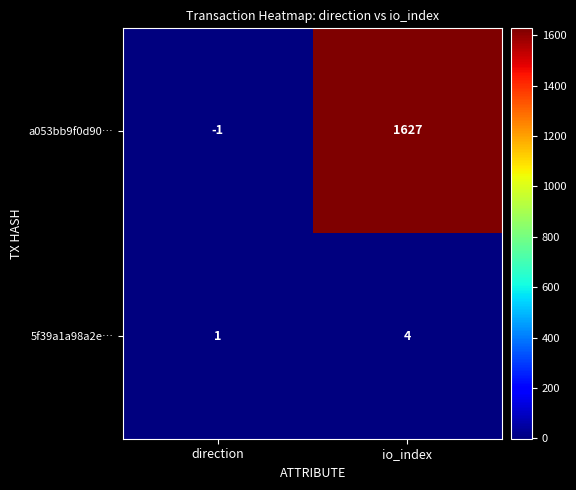

Which series has the largest range (max minus min)?

a053bb9f0d90…